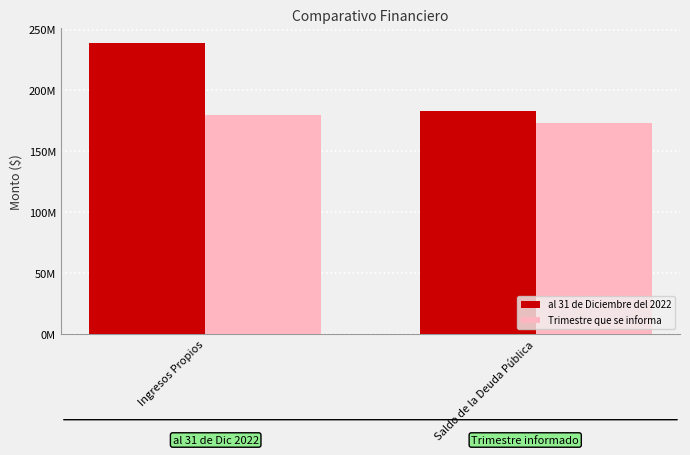

At how many categories does at least one series exceed 177689271?

2